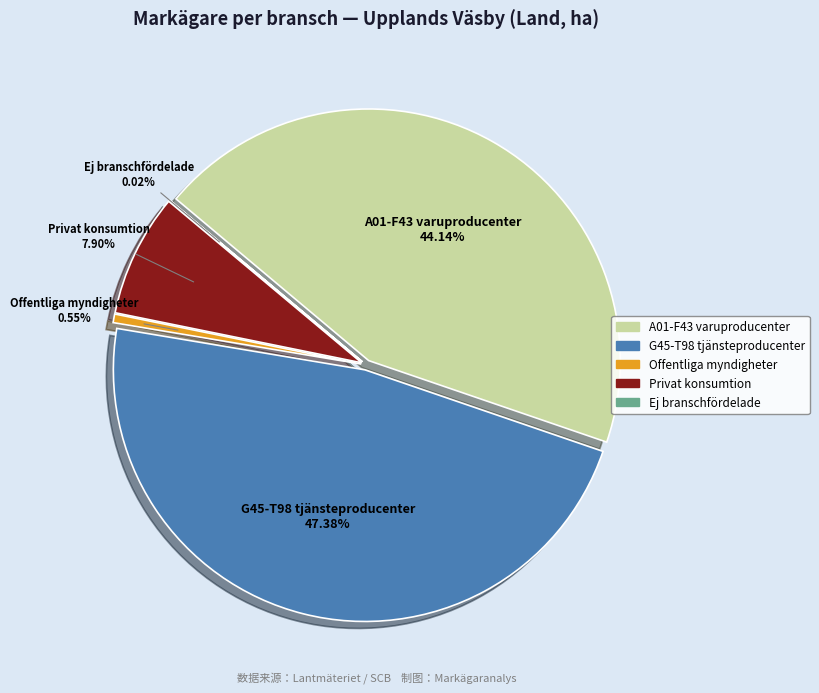

To the nearest percent, what percentage of the pie is Offentliga myndigheter samt hushållens?

1%